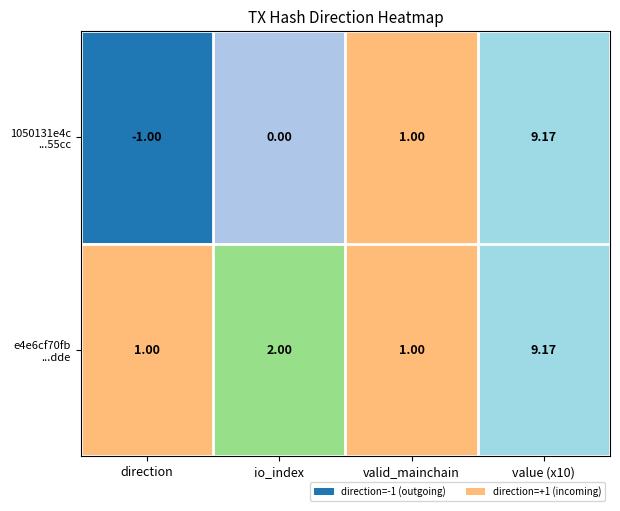

Which category has the lowest value across all series?

direction